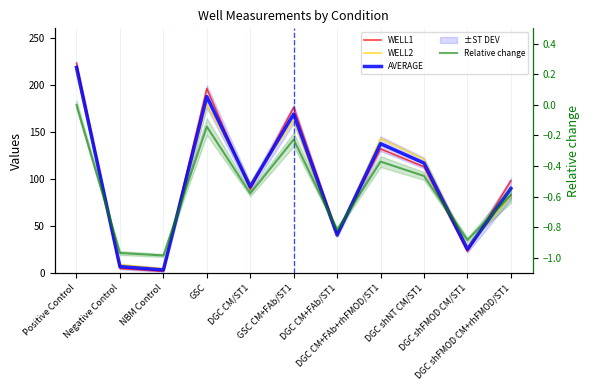

True or false: AVERAGE and WELL1 cross at least once.

True